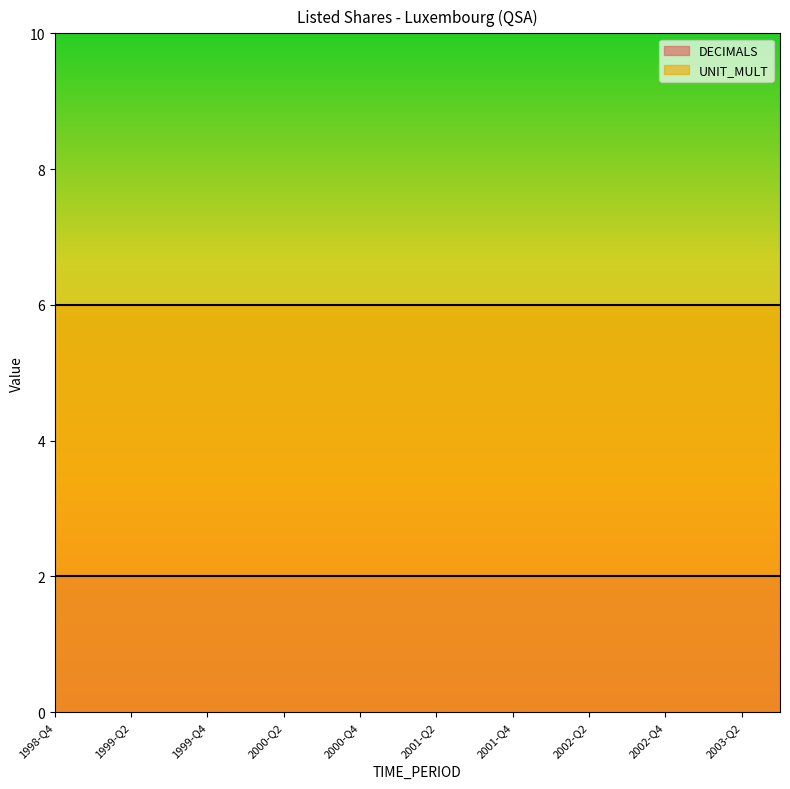

Which series has the largest total across all categories?

UNIT_MULT